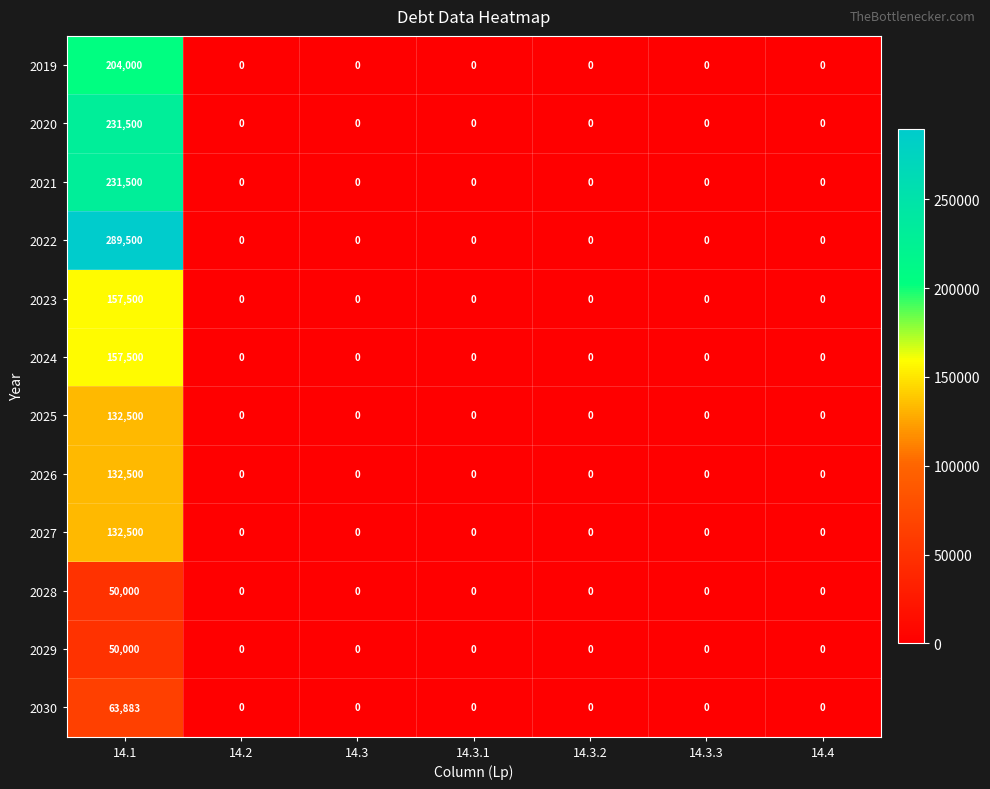

Which series has the widest spread of values?

2022